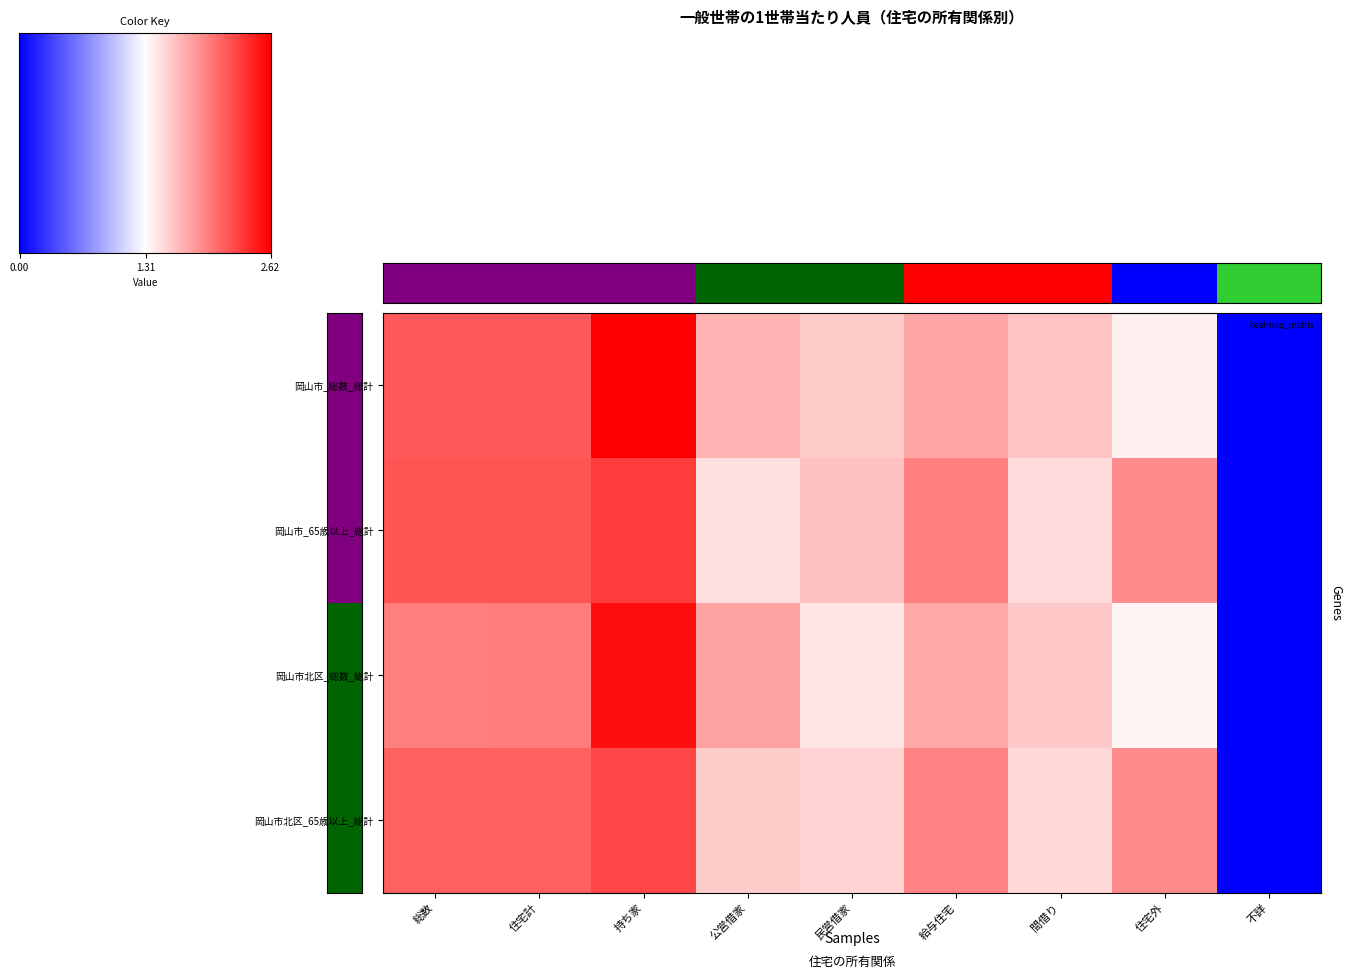

How many positive values does the 岡山市_65歳以上_総計 series have?

8